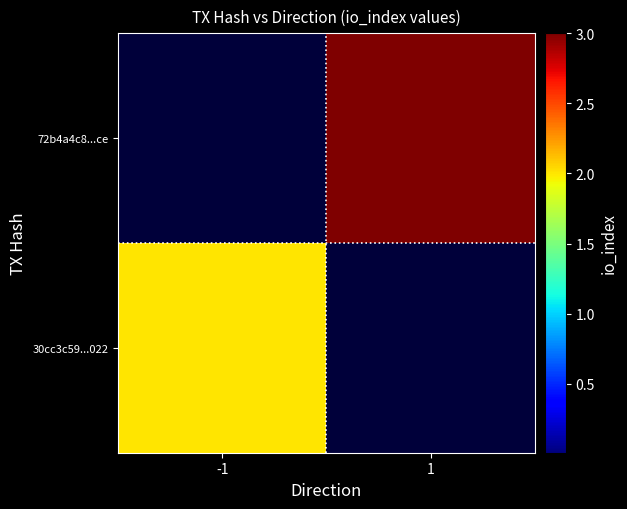

At which category is the sum across all series the highest?

1